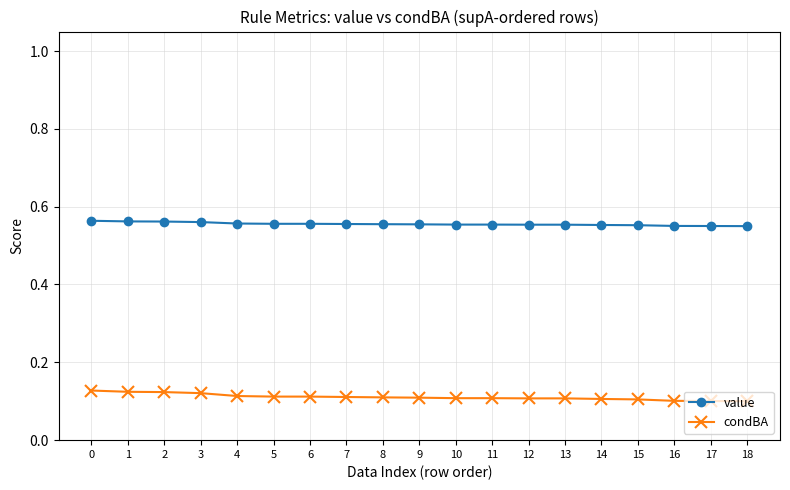

How many lines are shown in the chart?

2